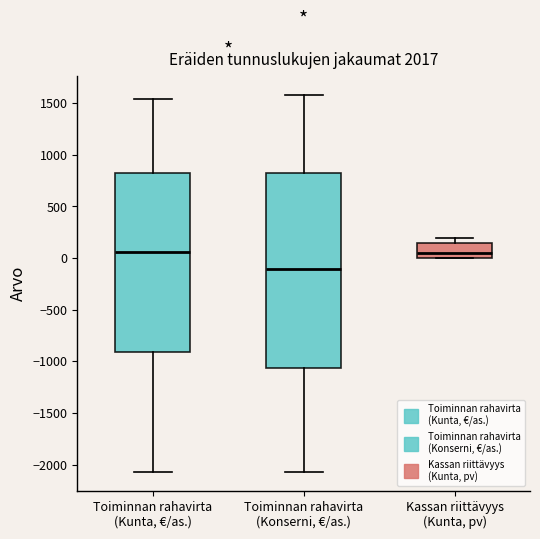

Reading left to right, read every box against the y-axis: the position of its median line, the range the box covers, and the ends of its whiskers. The values are not printed on the chart, so give them approximately, as read against the axis.

Toiminnan rahavirta (Kunta, €/as.): median 50, box -900 to 800, whiskers -2050 to 1550
Toiminnan rahavirta (Konserni, €/as.): median -100, box -1050 to 800, whiskers -2050 to 1600
Kassan riittävyys (Kunta, pv): median 50, box 0 to 150, whiskers 0 to 200